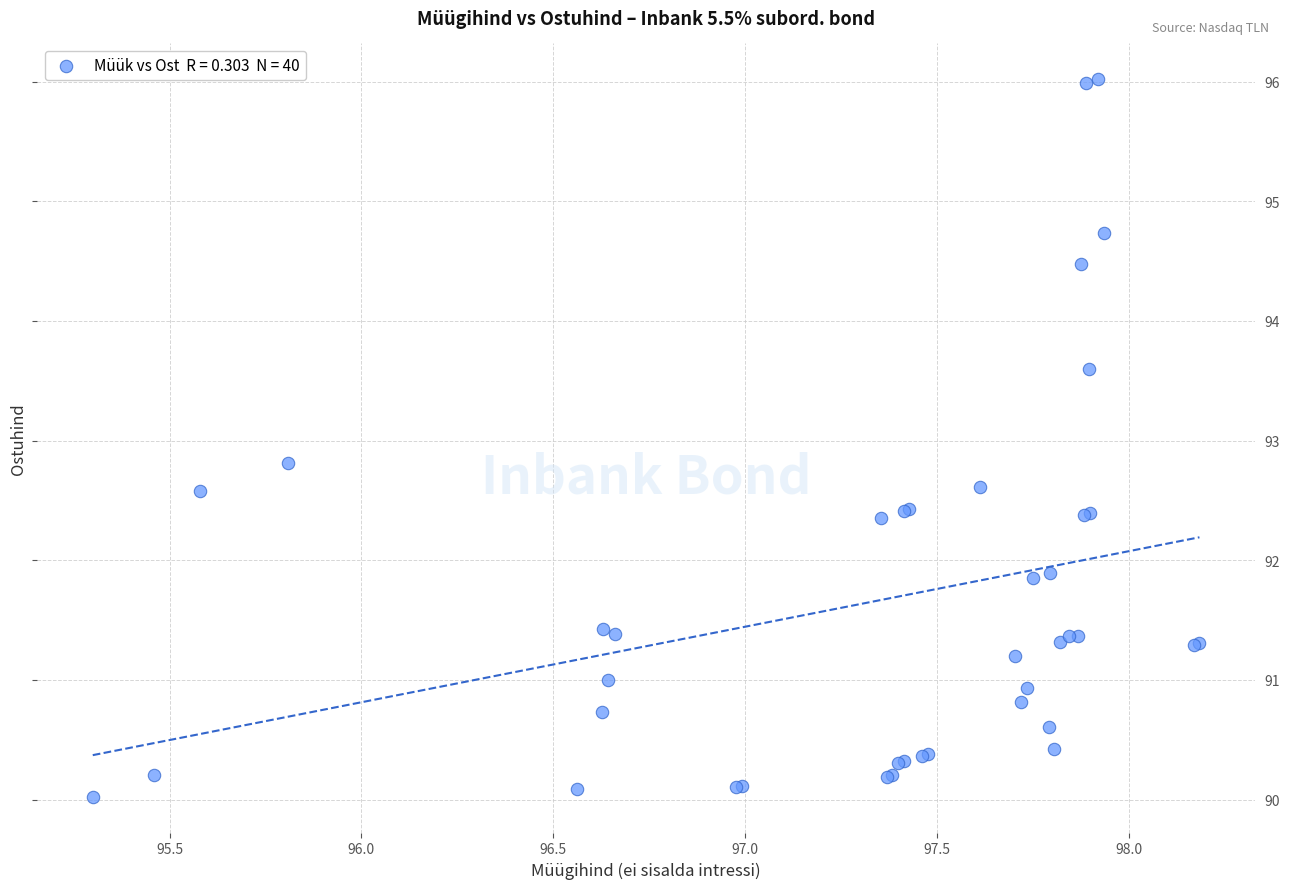

What Y value in the scatter plot is closest to 93?

92.8